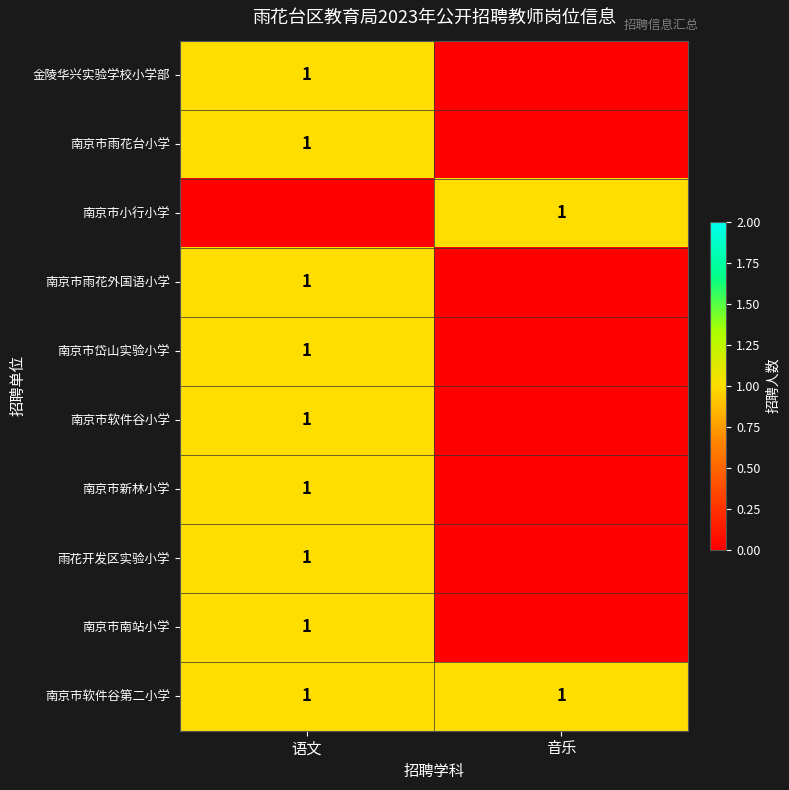

True or false: 南京市软件谷第二小学 has a value of 2 at 语文.

False